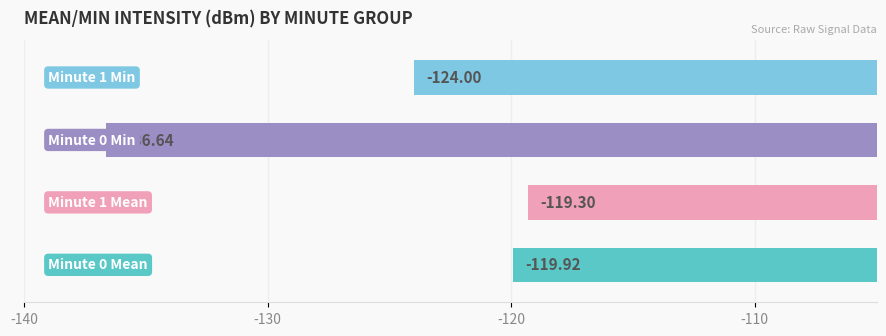

What is the average value?

-125.0